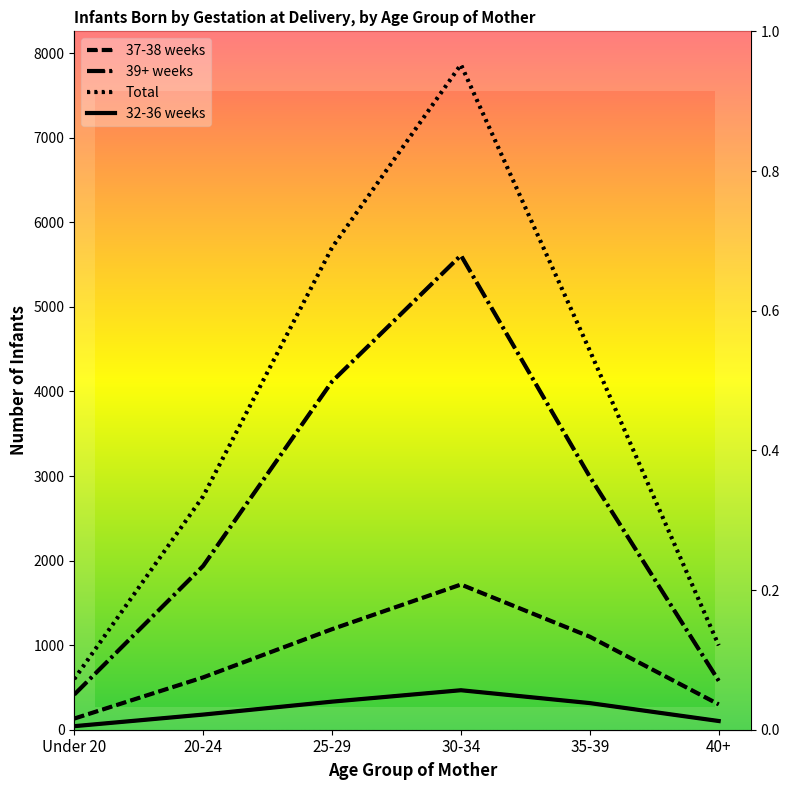

Between 25-29 and 35-39, which is larger?

25-29